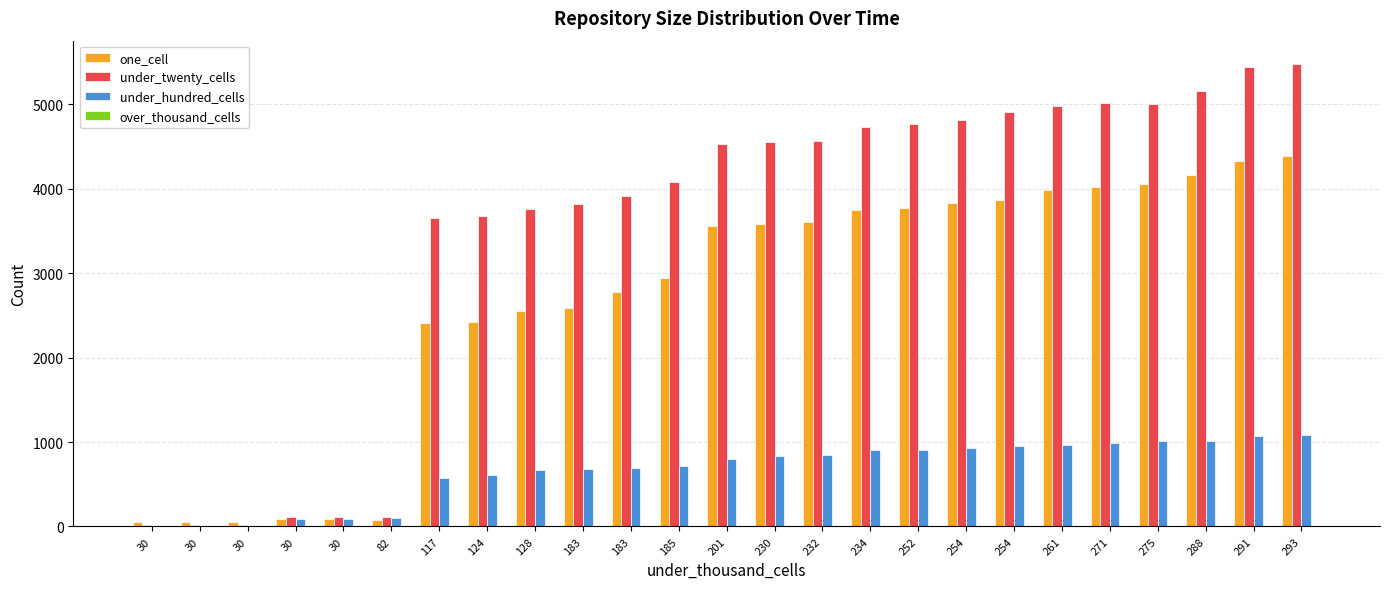

What is the difference between the highest and lowest values at 234?

4731